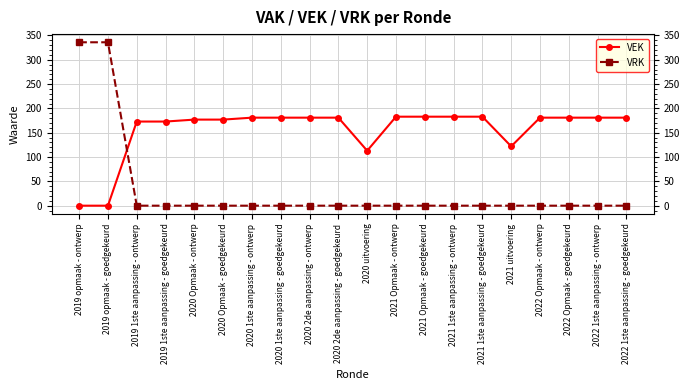

What is the average value of the VEK series?

156